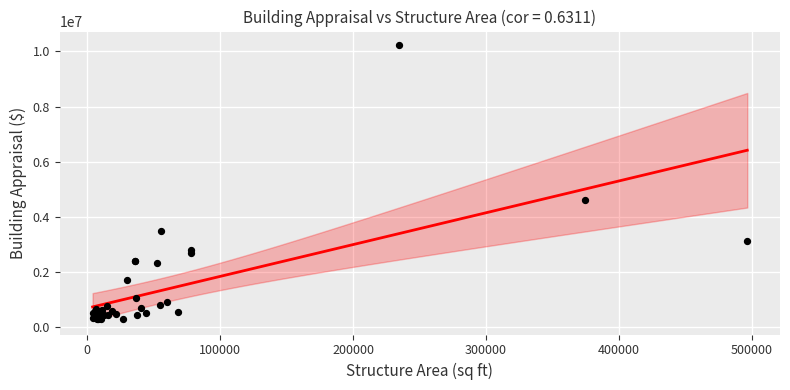

What Y value in the scatter plot is closest to 5259000?

4617800